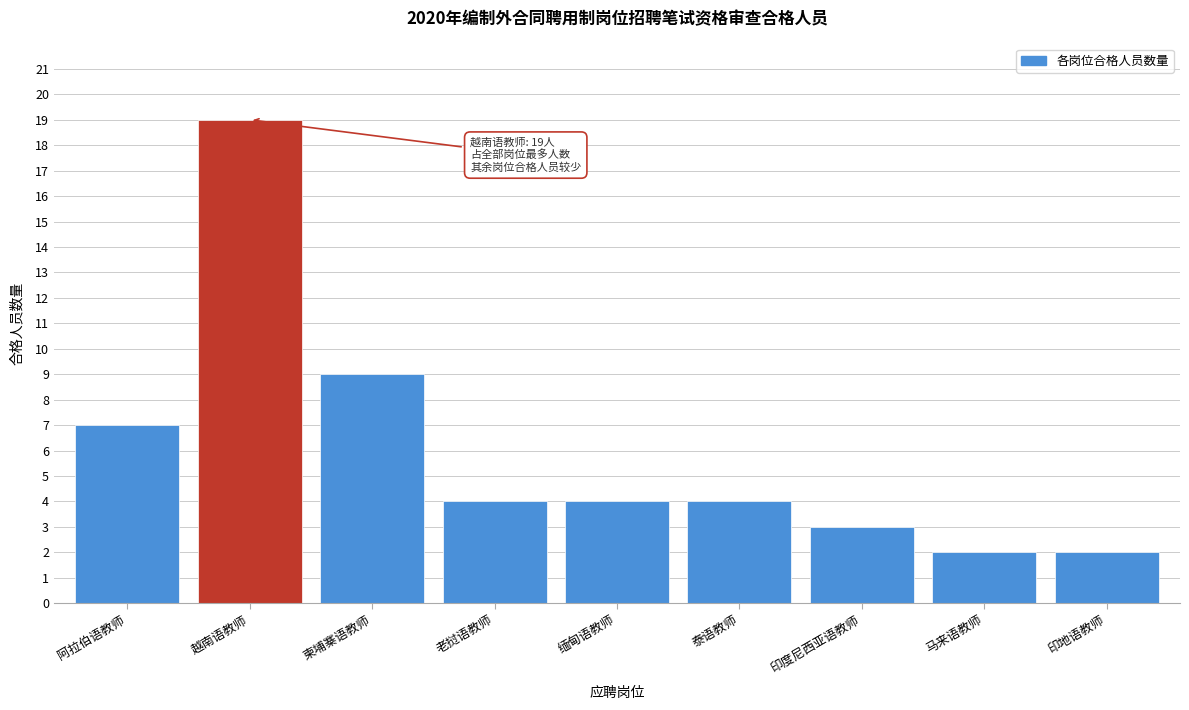

Reading left to right, list all the values displayed in this chart.

阿拉伯语教师=7	越南语教师=19	柬埔寨语教师=9	老挝语教师=4	缅甸语教师=4	泰语教师=4	印度尼西亚语教师=3	马来语教师=2	印地语教师=2